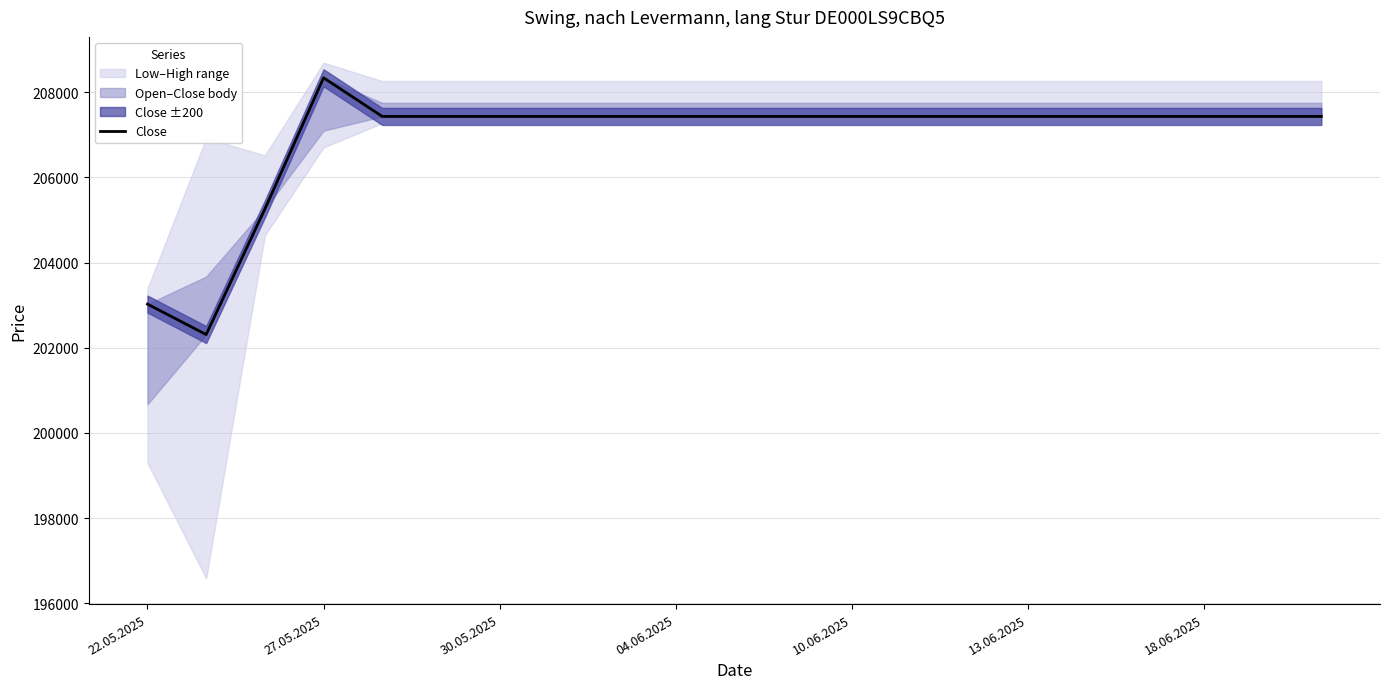

Does the chart display data point markers on the line(s)?

No